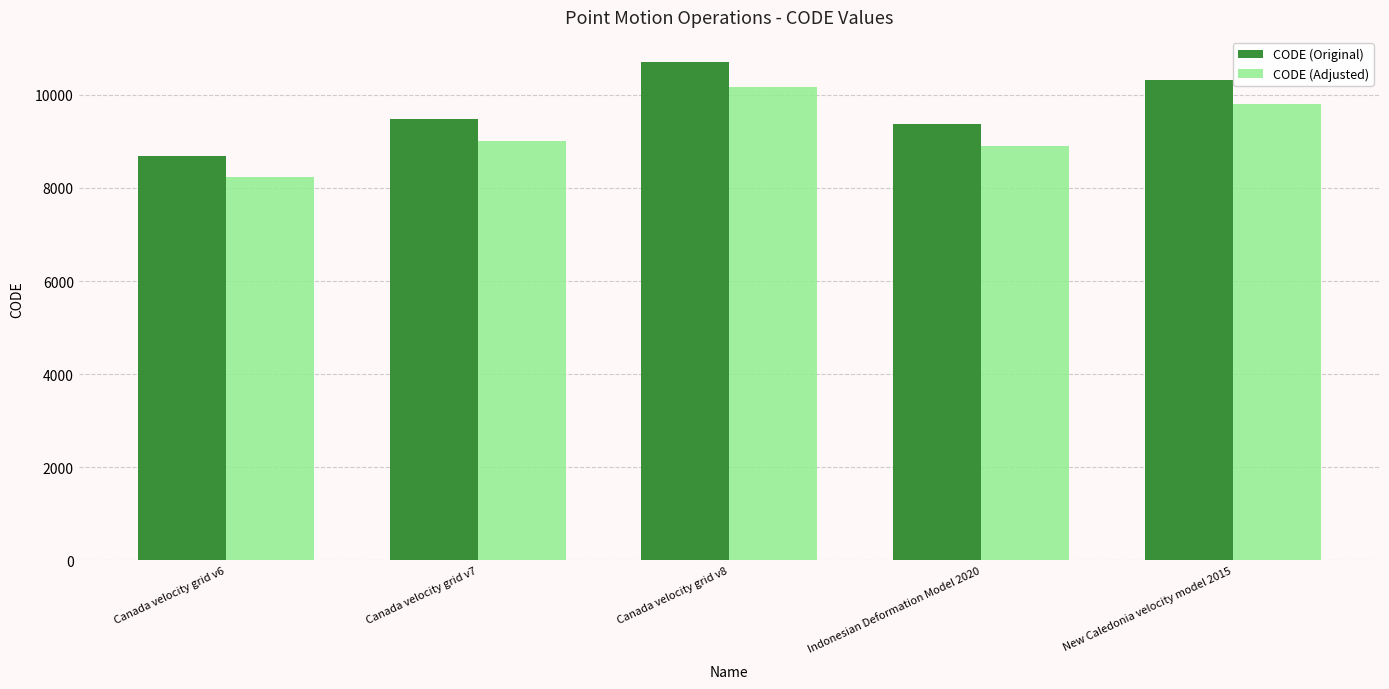

What is the average value of the CODE (Original) series?

9712.8